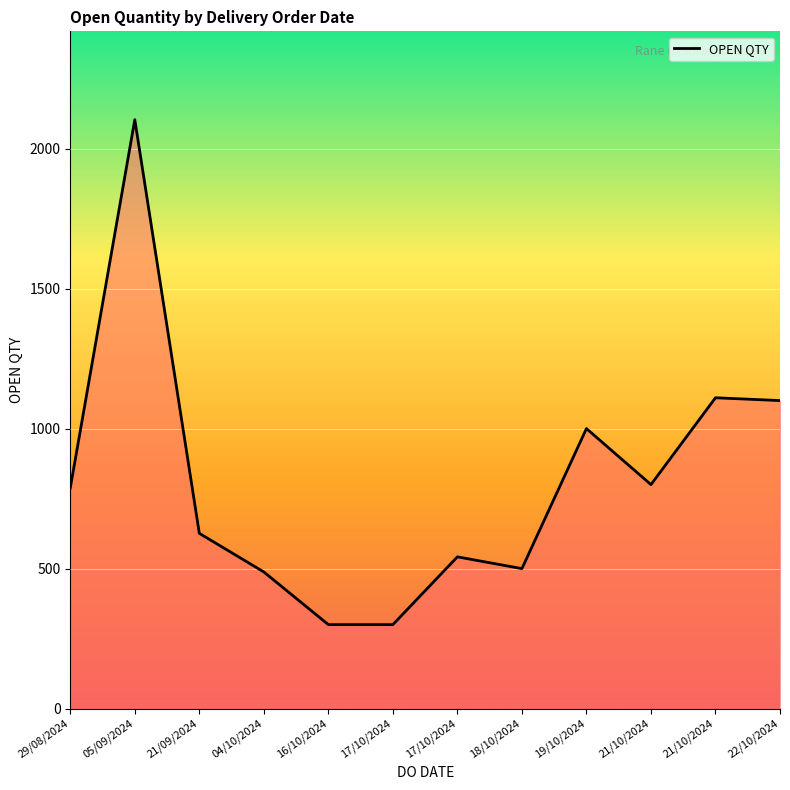

What is the average value?

805